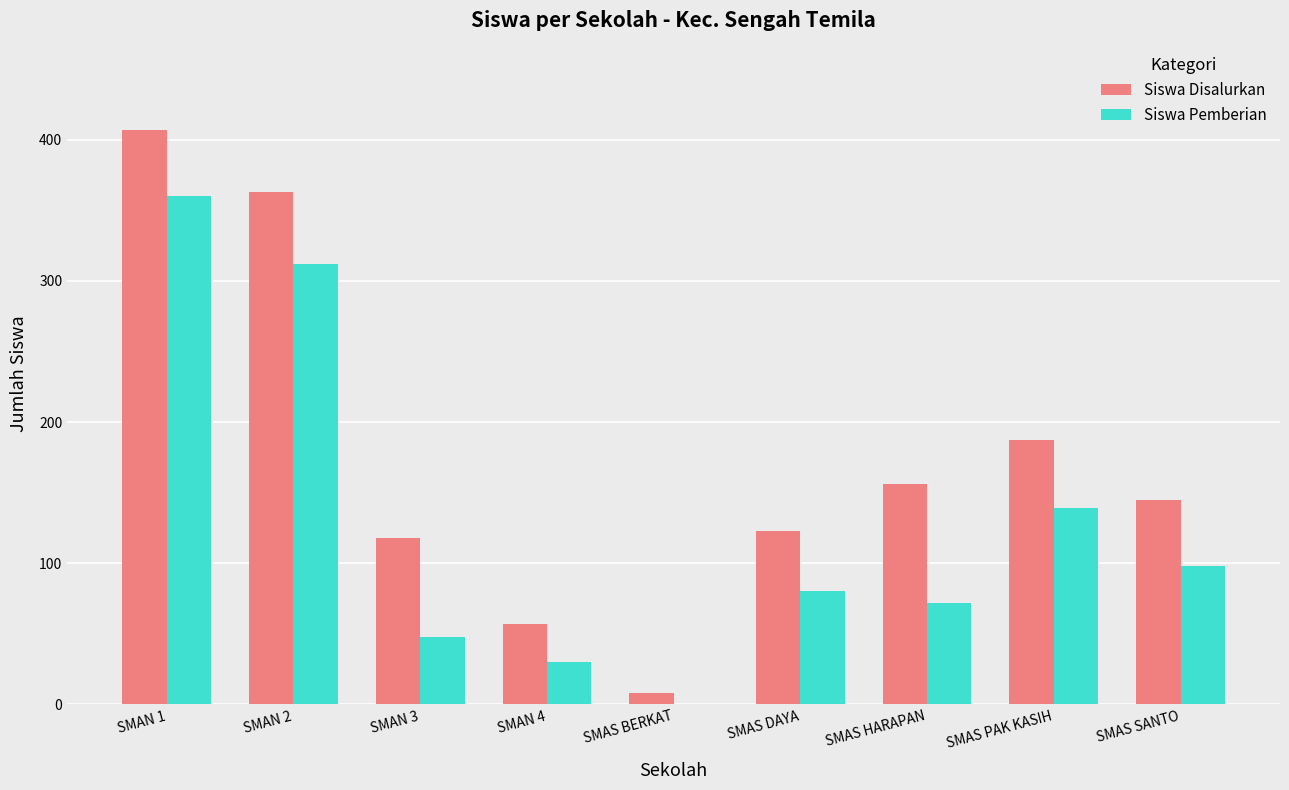

Reading right to left, extract all data points from this chart.

Siswa Disalurkan: 145	187	156	123	8	57	118	363	407
Siswa Pemberian: 98	139	72	80	0	30	48	312	360